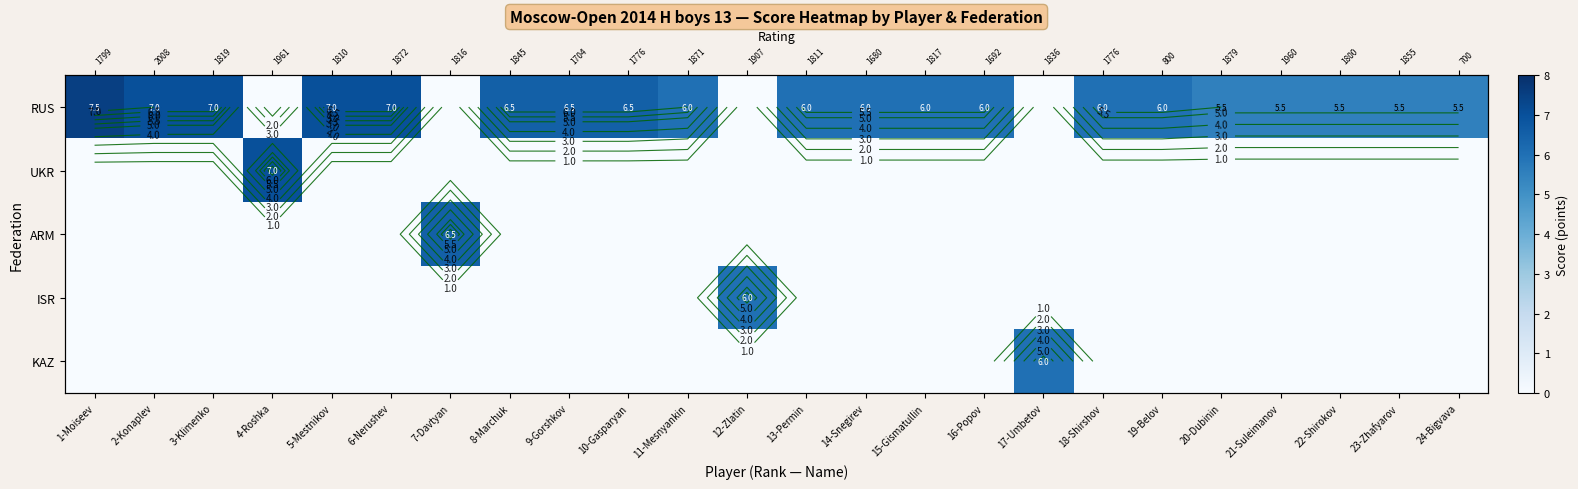

How many ARM values are between 0 and 1?

23